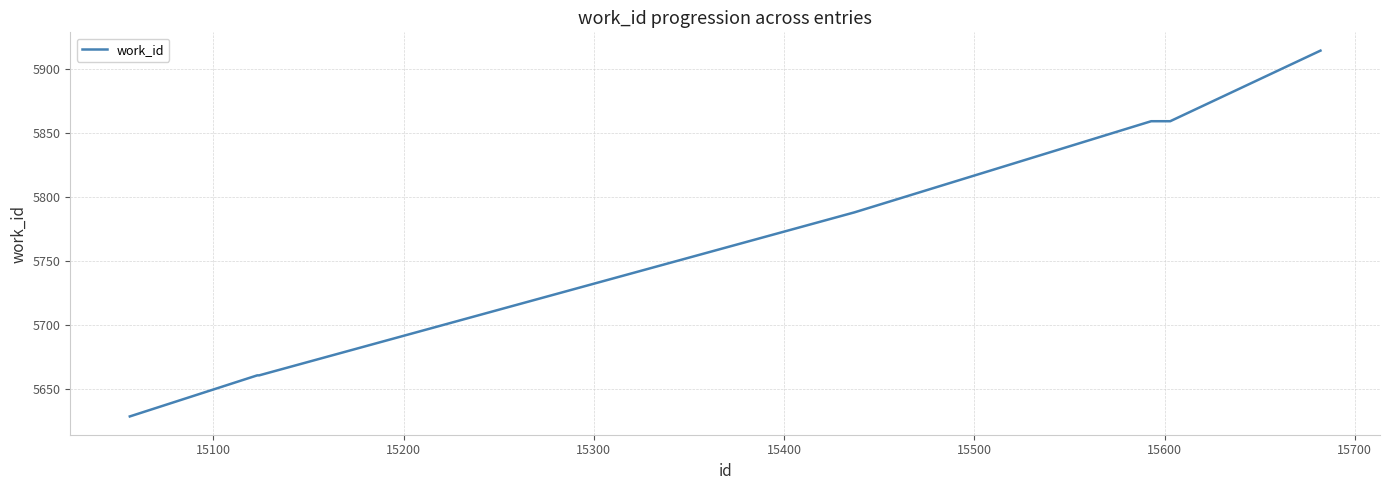

How many distinct data groups are displayed?

1